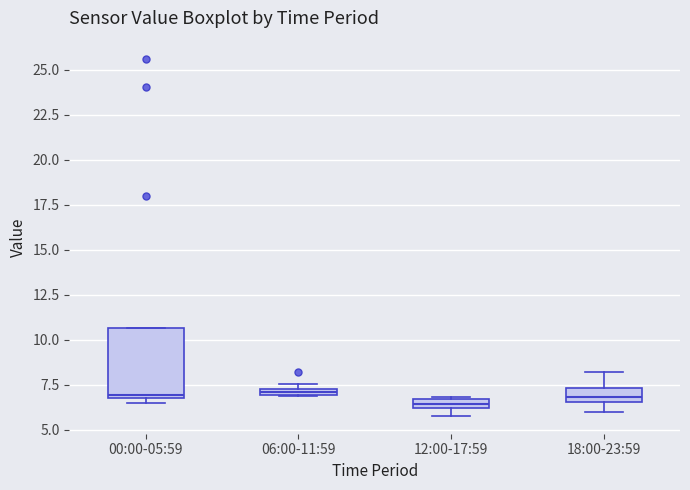

Comparing the boxes themselves (not the whiskers), which one is the tallest?

00:00-05:59